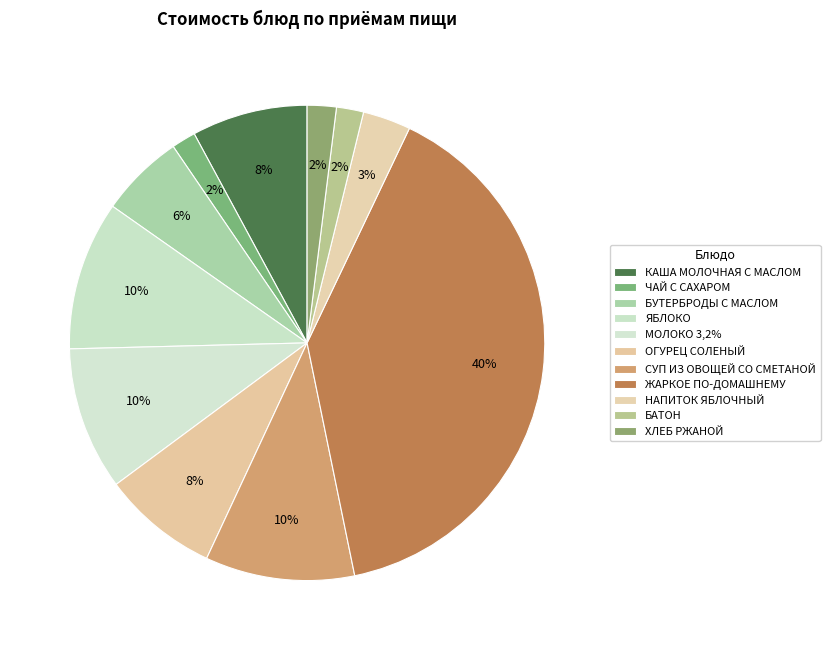

What is the change in value from КАША МОЛОЧНАЯ С МАСЛОМ to ЯБЛОКО?

+3.4